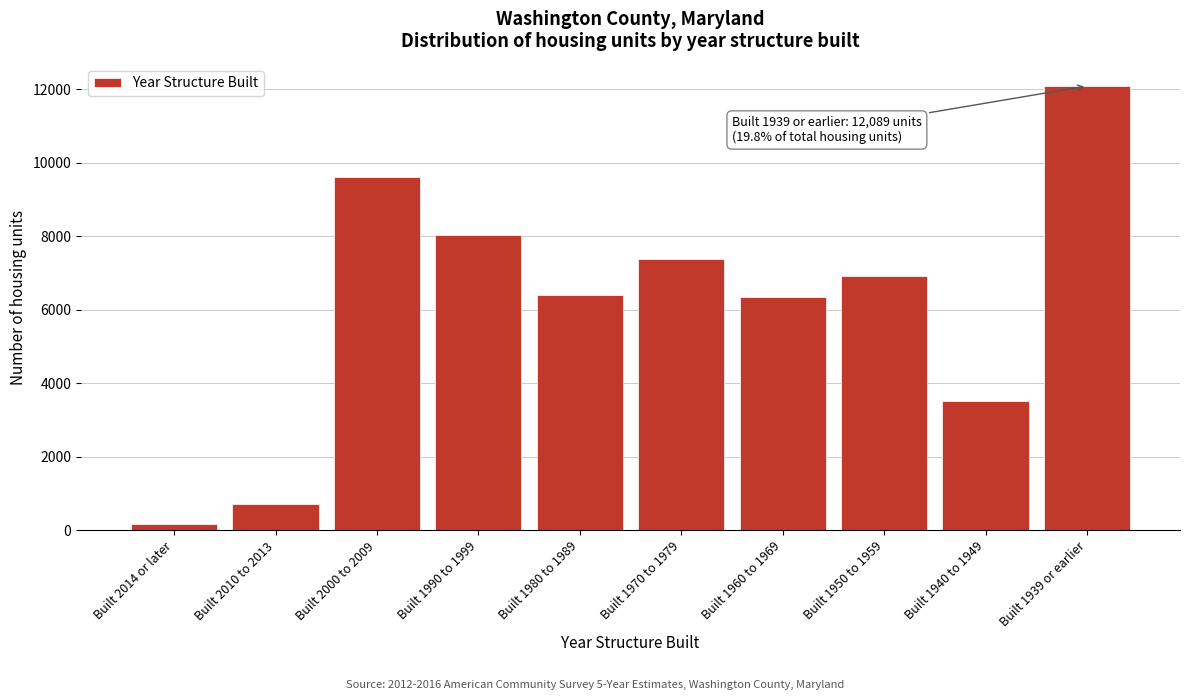

Reading left to right, list all the values displayed in this chart.

Built 2014 or later=177	Built 2010 to 2013=710	Built 2000 to 2009=9625	Built 1990 to 1999=8036	Built 1980 to 1989=6403	Built 1970 to 1979=7374	Built 1960 to 1969=6347	Built 1950 to 1959=6930	Built 1940 to 1949=3508	Built 1939 or earlier=12089